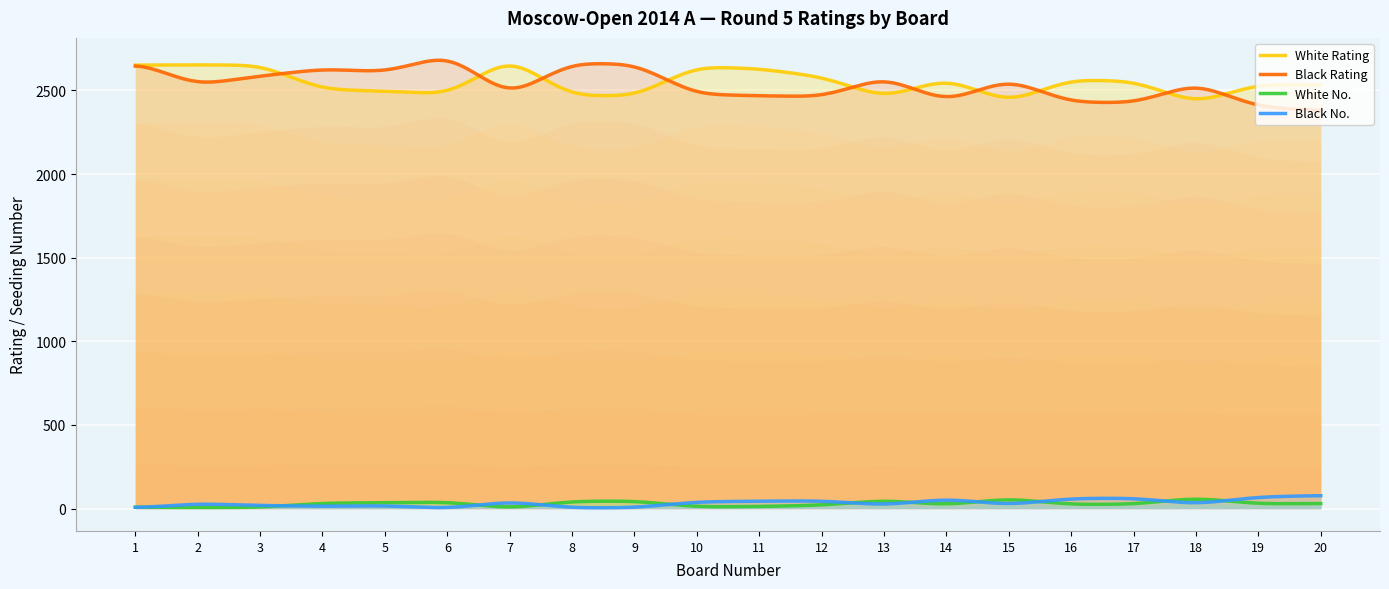

True or false: White Rating and Black No. intersect in this chart.

False